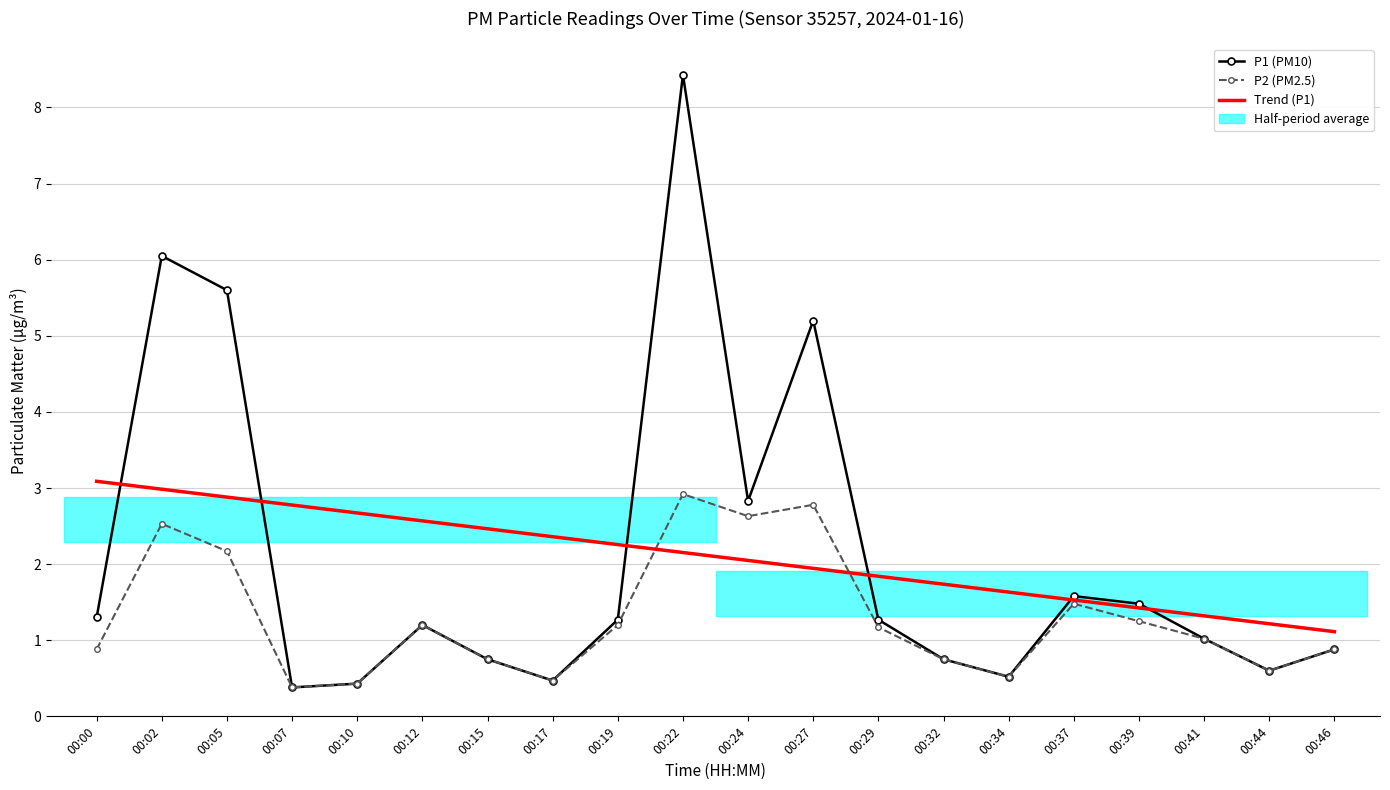

How many intersections are there between P1 (PM10) and Trend (P1)?

6